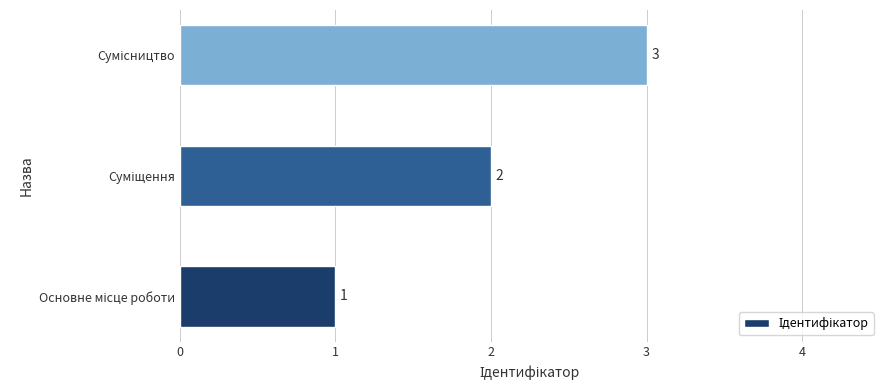

What is the maximum value shown in the chart?

3